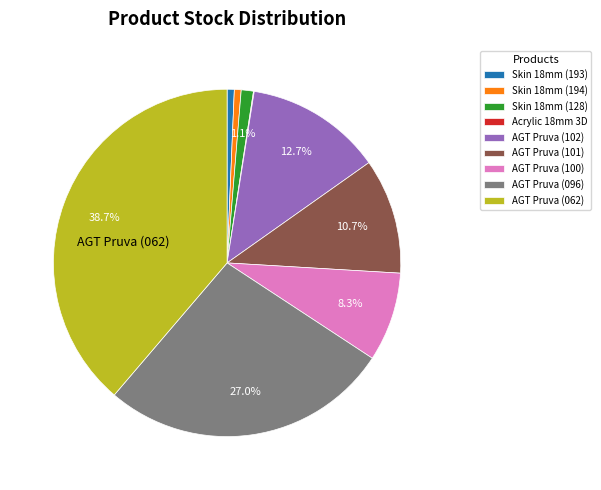

Is Skin 18mm (128) the majority of the pie?

No